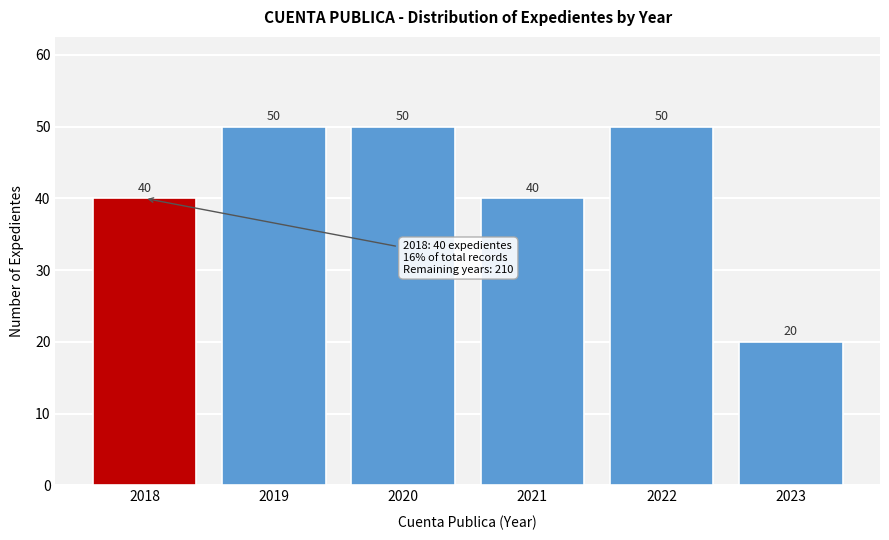

Reading right to left, list all the values displayed in this chart.

20	50	40	50	50	40